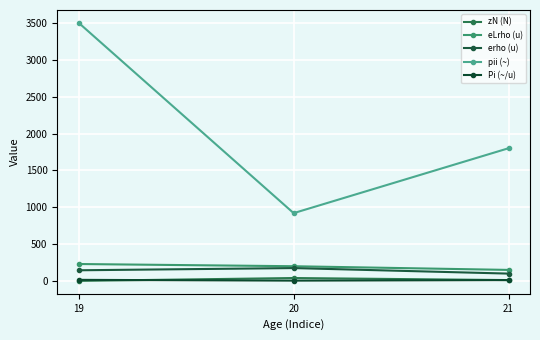

List the labels in order of eLrho (u) value, smallest first.

21, 20, 19